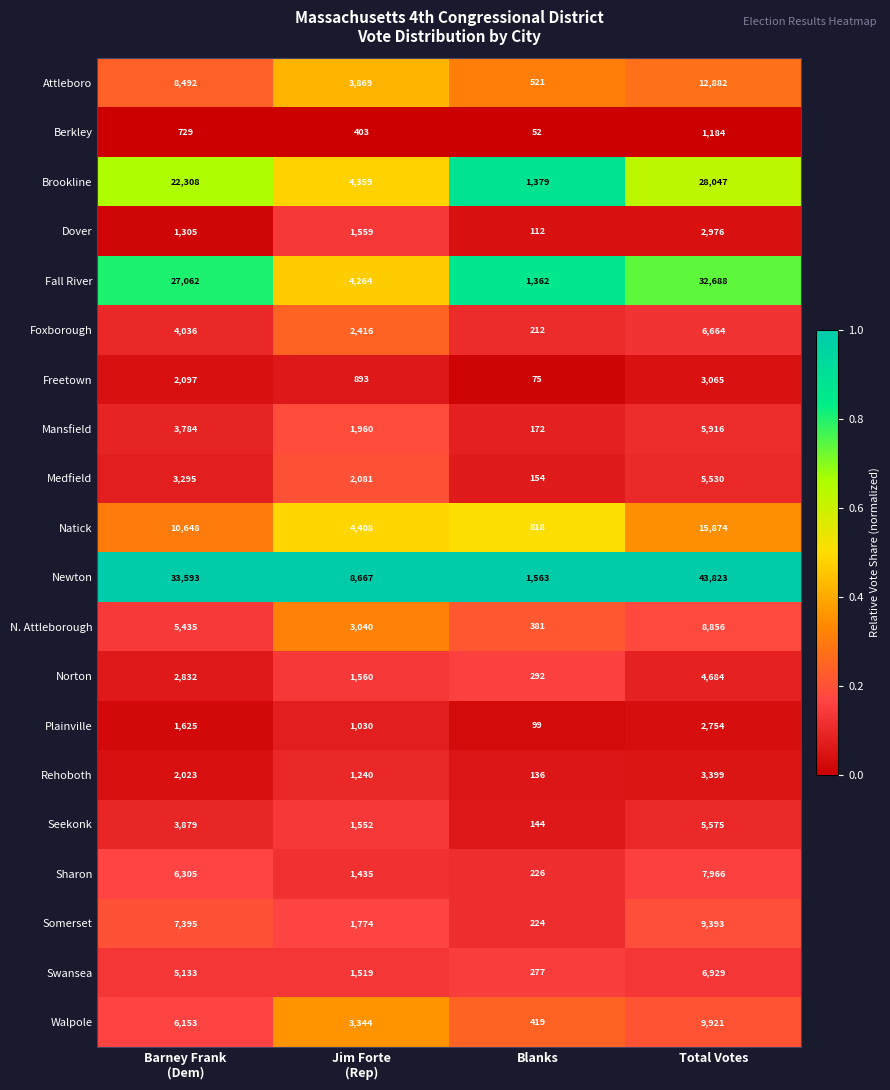

Which series has the largest total across all categories?

Newton